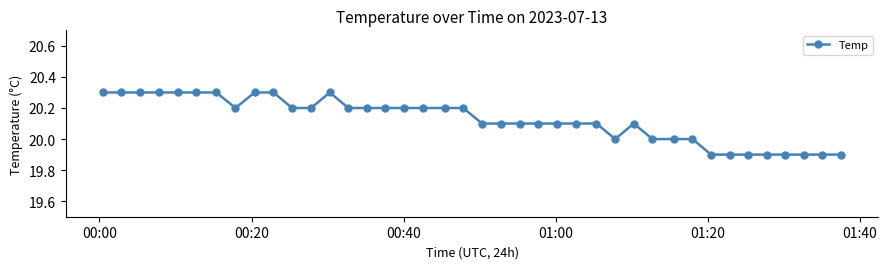

What is the value of the 8th point from the left?

20.2